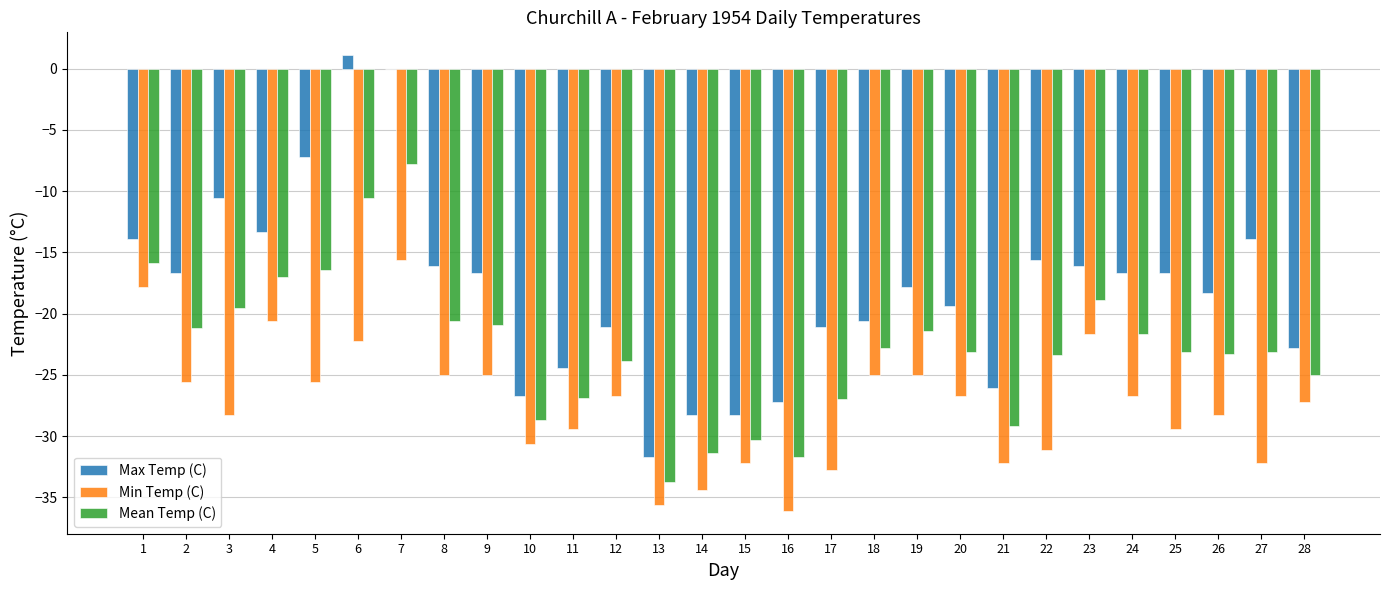

What is the maximum value shown in the chart?

1.1